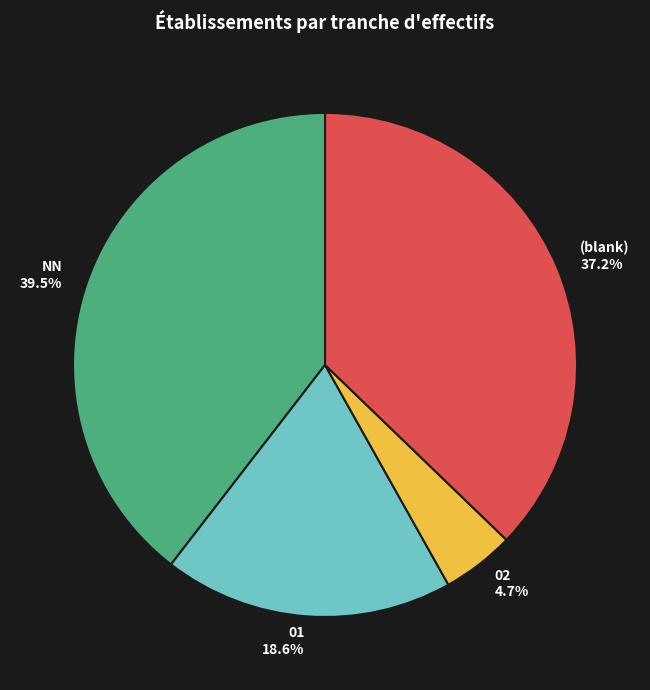

Does 02 4.7% account for over 50% of the chart?

No